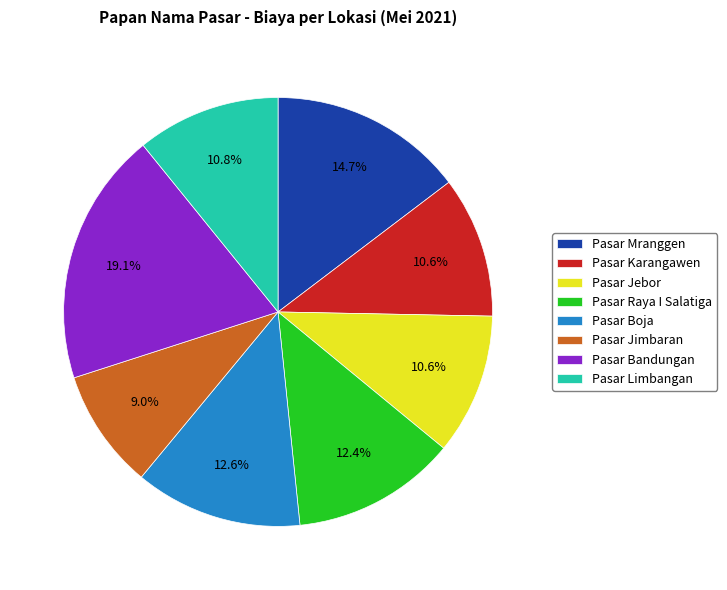

Between Pasar Limbangan and Pasar Jimbaran, which is larger?

Pasar Limbangan